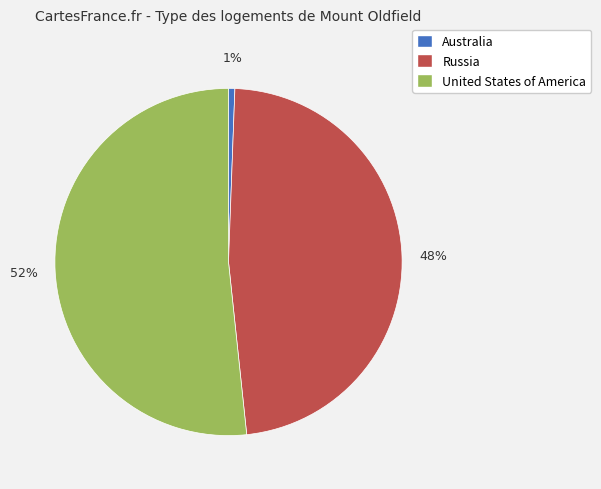

Combined, do Australia and Russia account for over 50%?

No